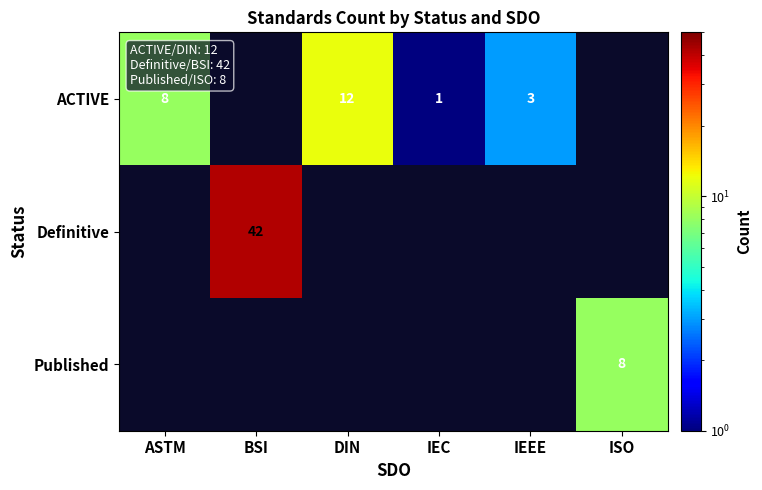

The Published series shows 8 at ISO. True or false?

True